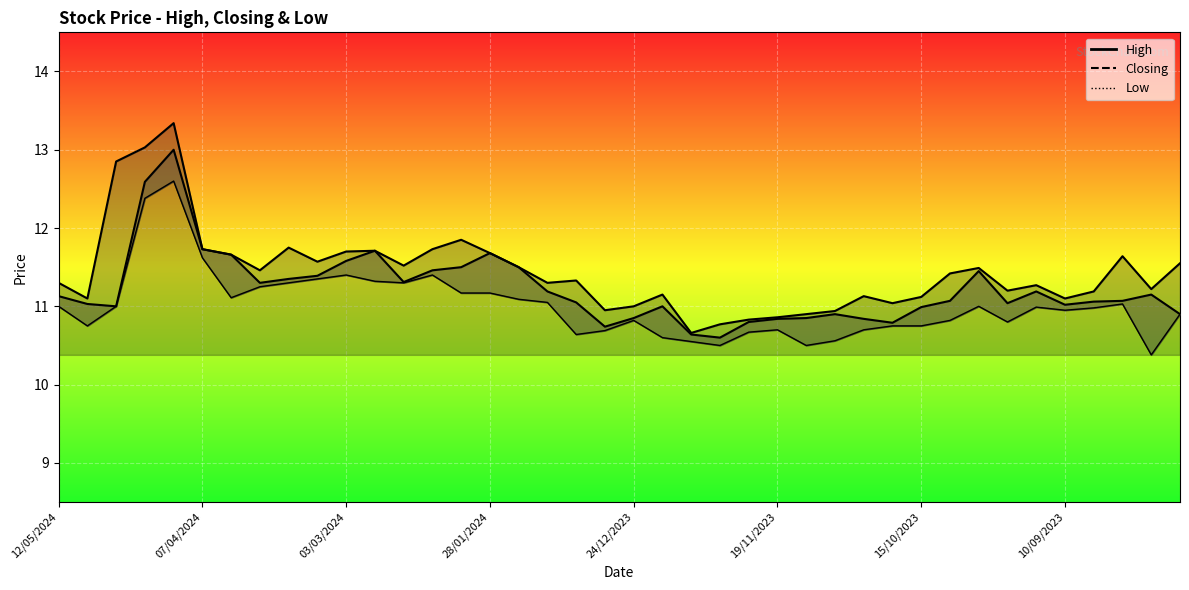

List the series in order of their overall mean, lowest first.

Low, Closing, High